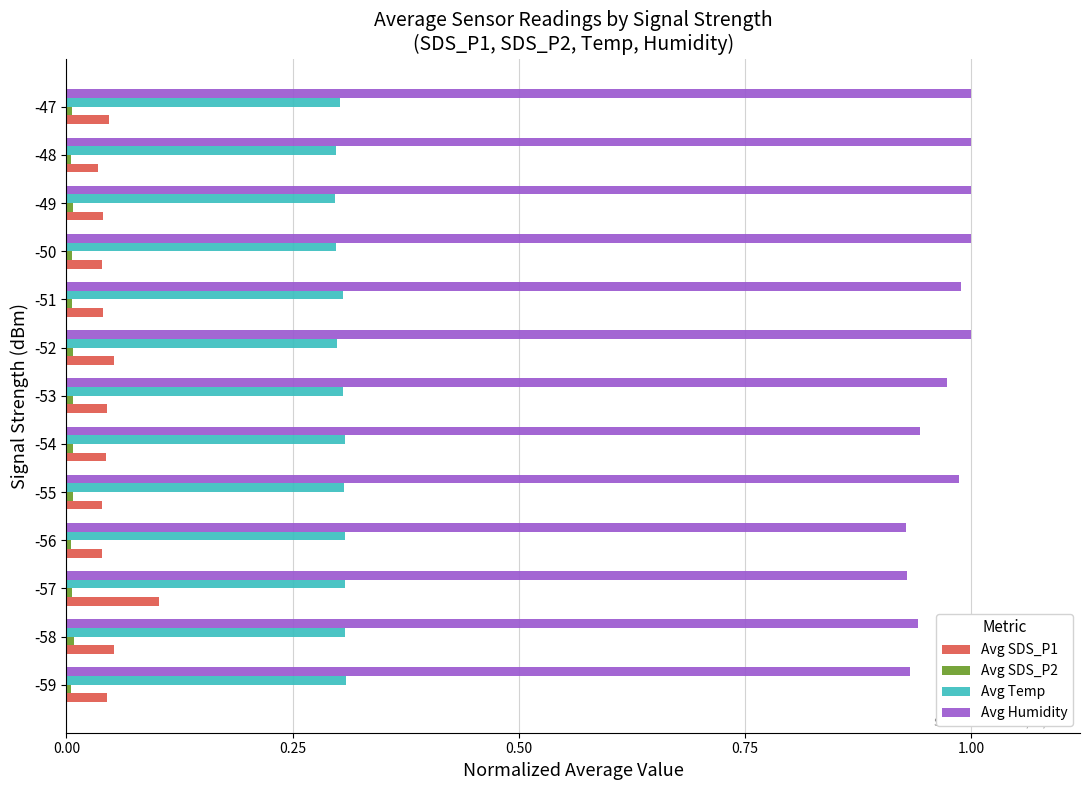

The value of Avg Humidity at -54 is 0.5. True or false?

False